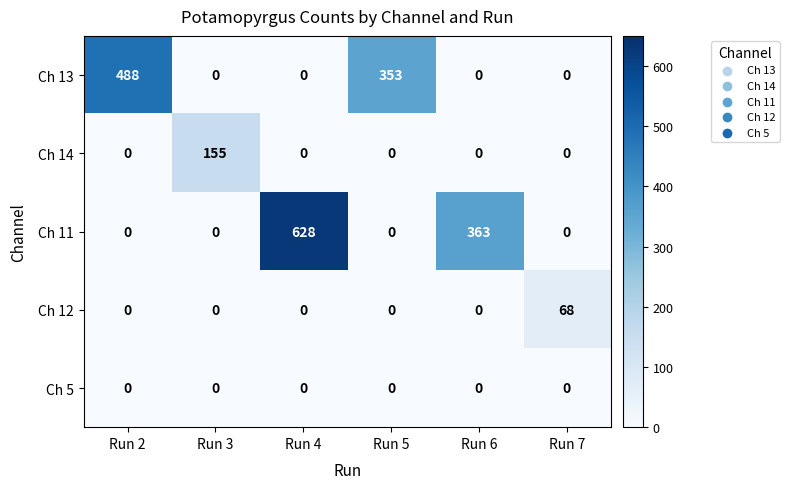

Which series has the largest total across all categories?

Ch 11